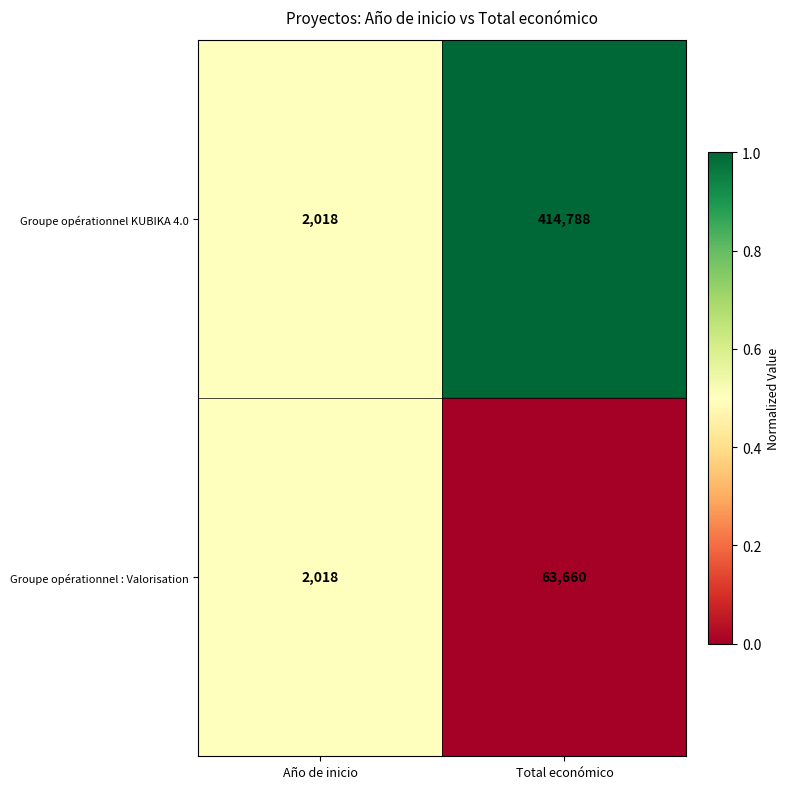

List the series in order of their peak value, highest first.

Groupe opérationnel KUBIKA 4.0, Groupe opérationnel : Valorisation